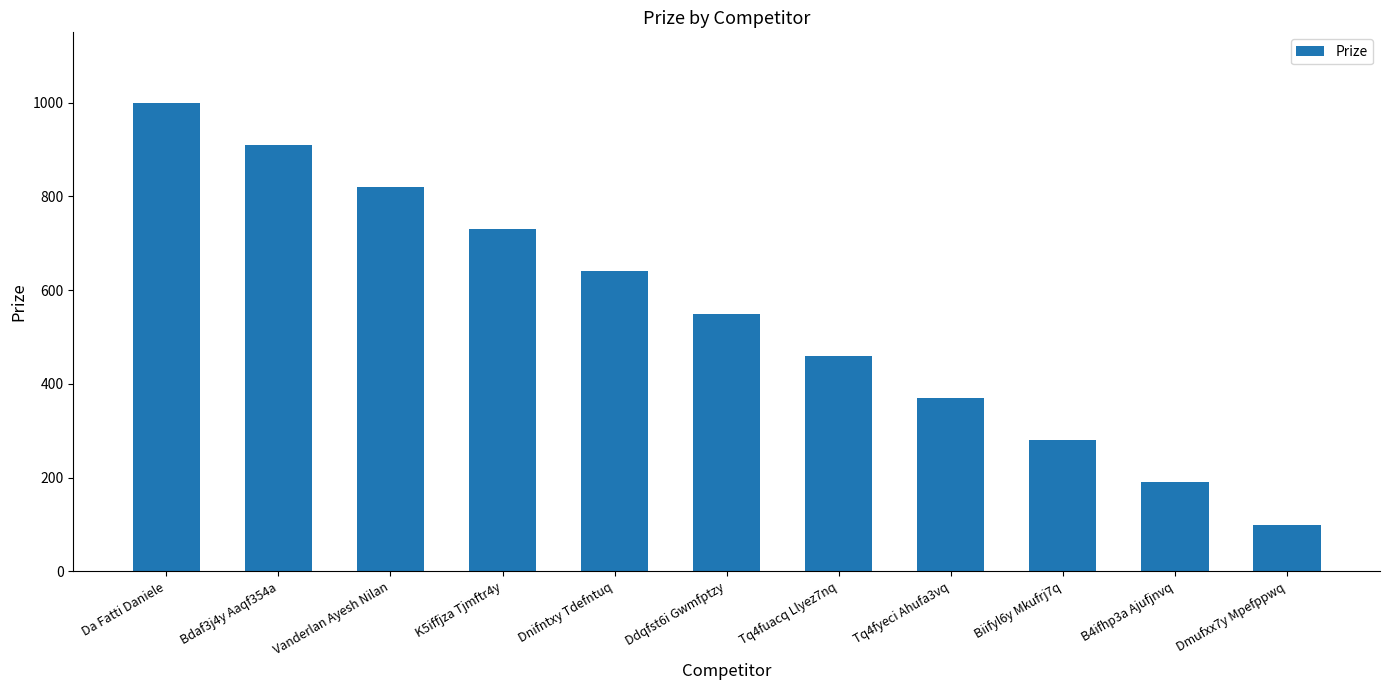

Are the bars grouped side by side (vs. stacked)?

No